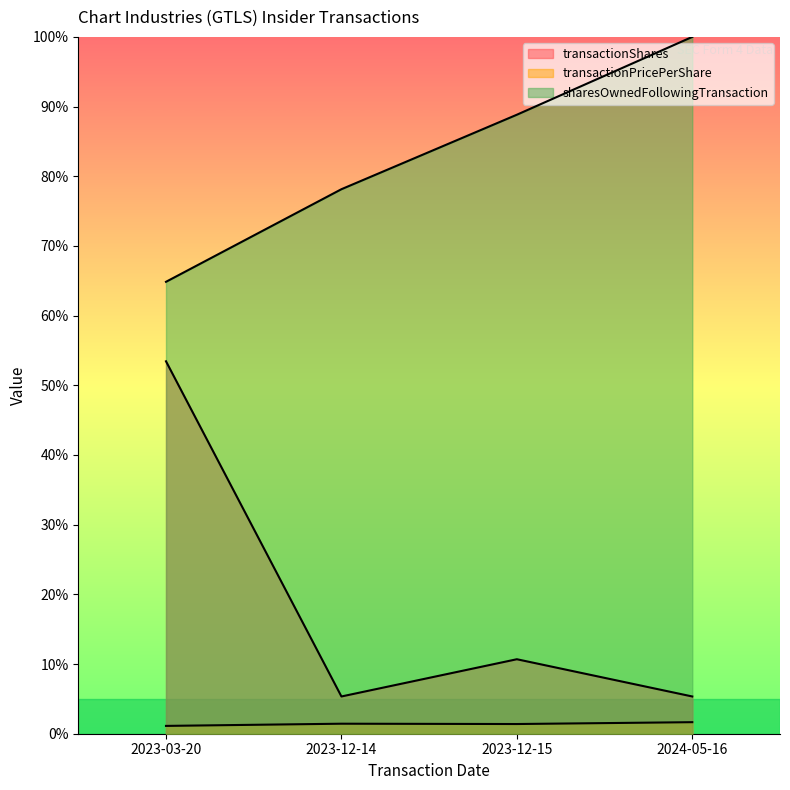

What position from the left is 2023-12-14?

2